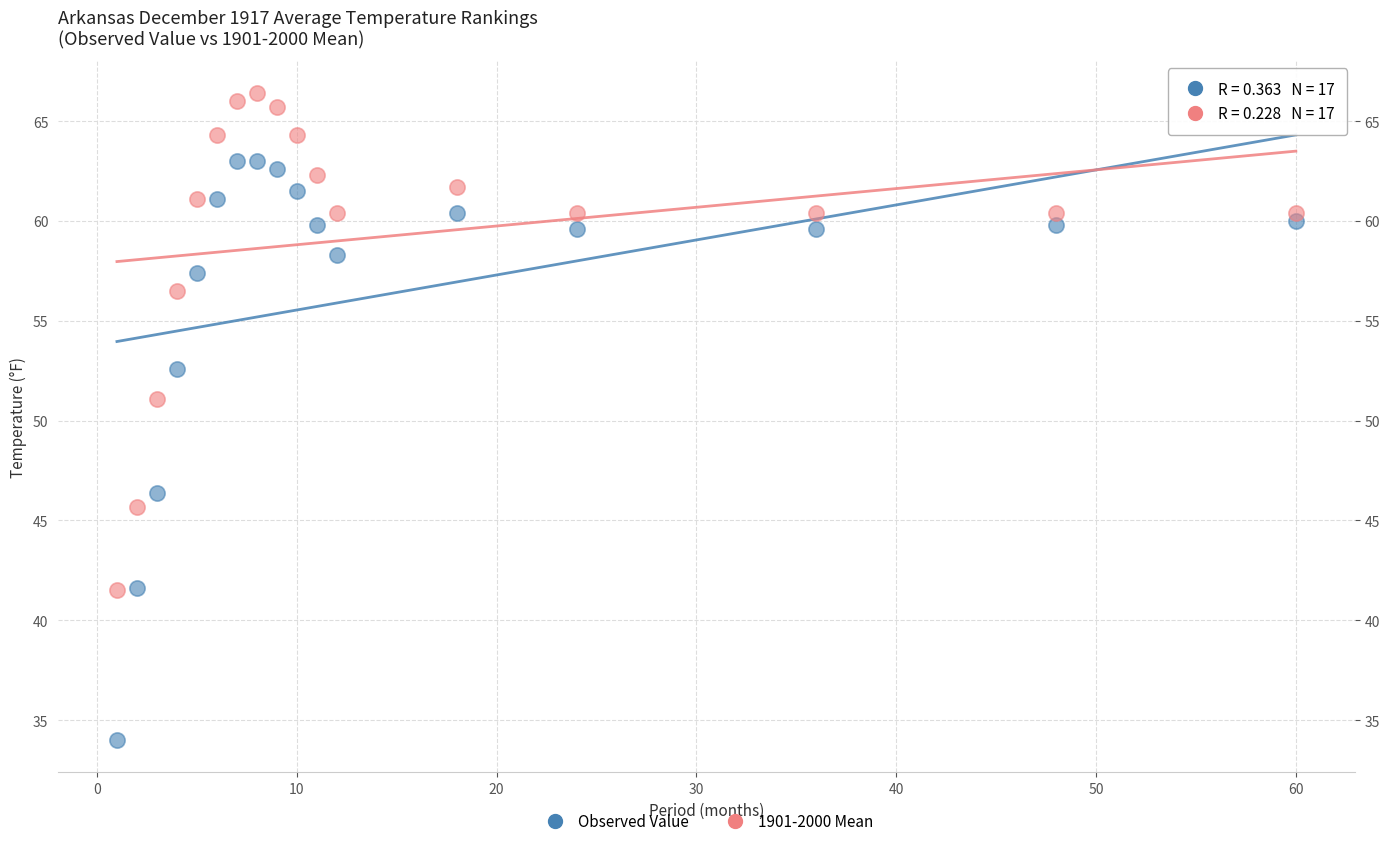

Across all data points, what is the range of Y values (max minus min)?

32.4